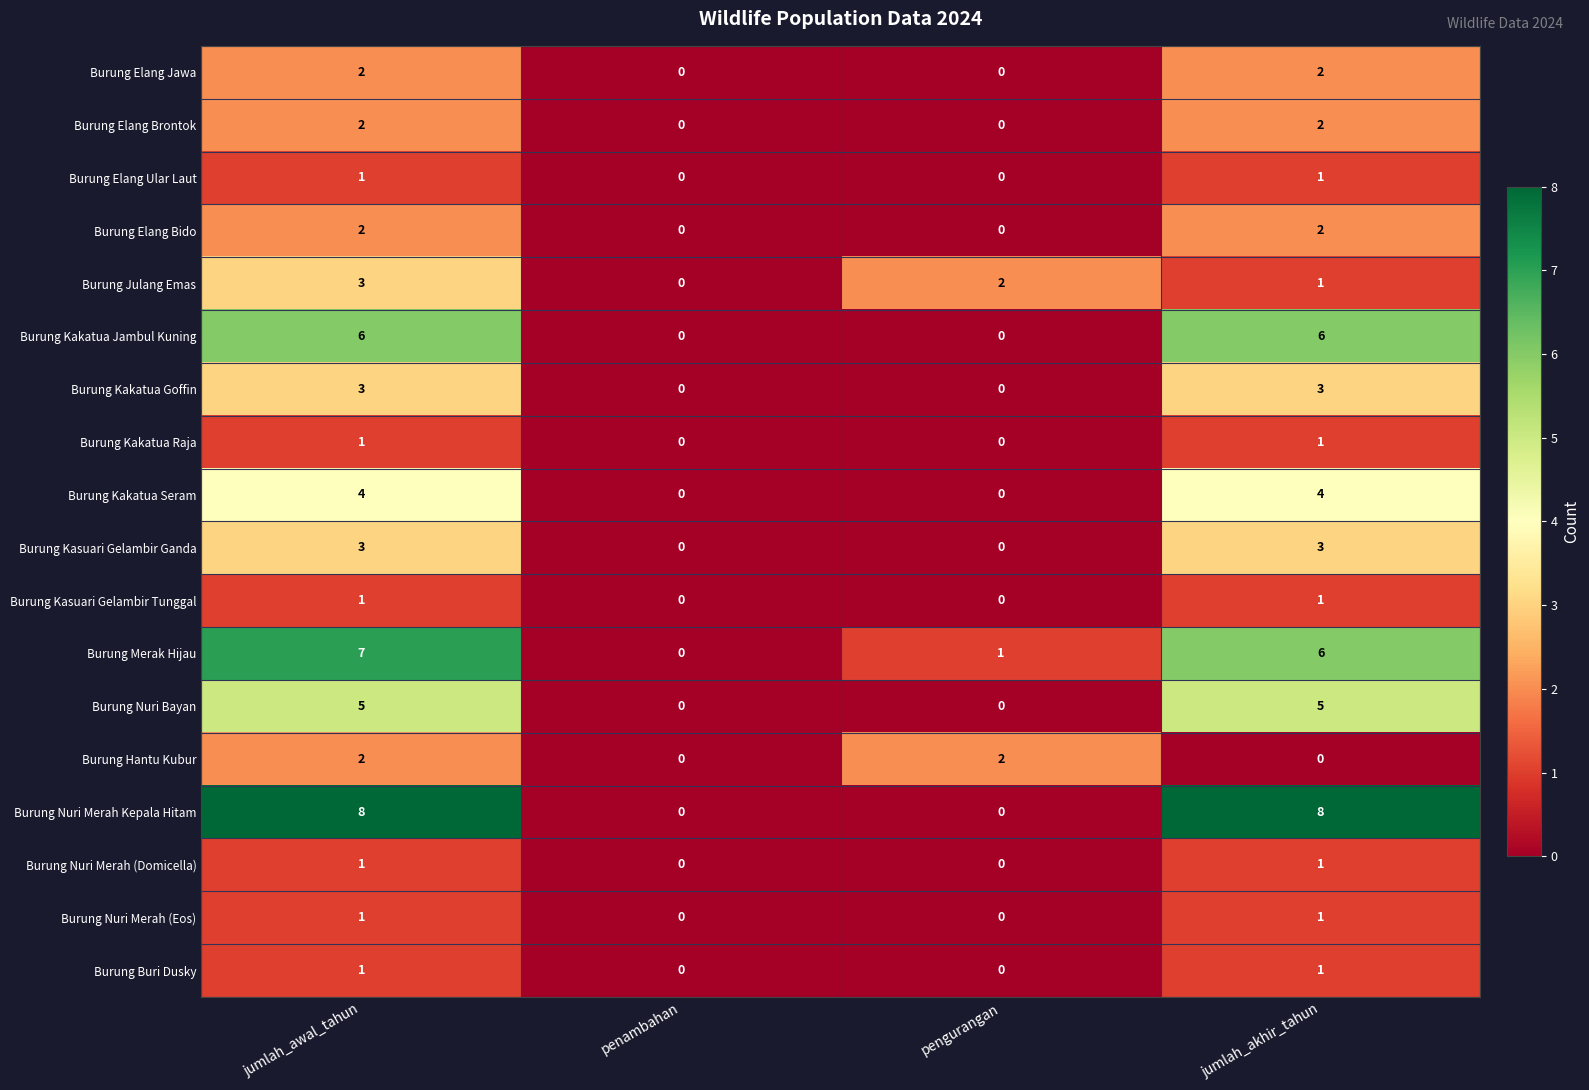

Count the Burung Hantu Kubur values in the range 0 to 2.

4